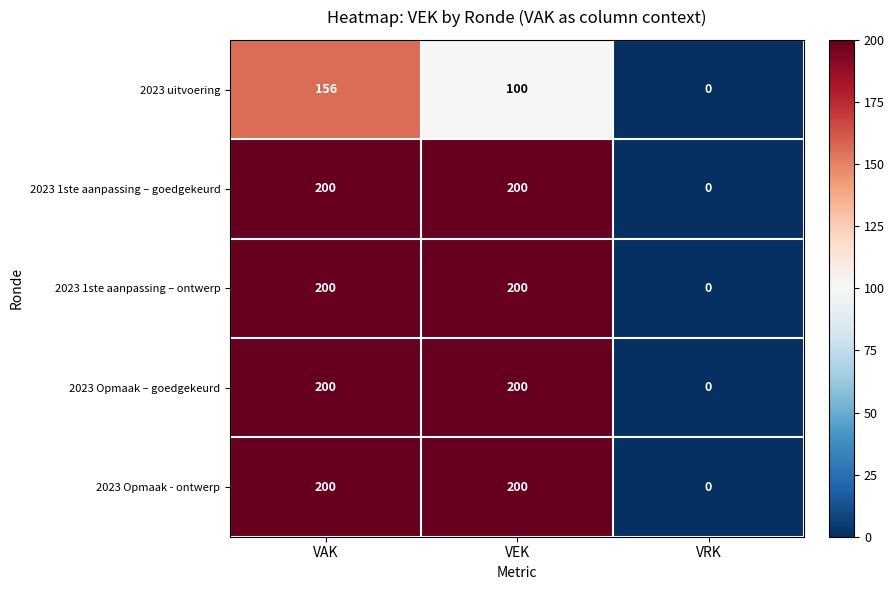

What is the maximum value shown in the chart?

200